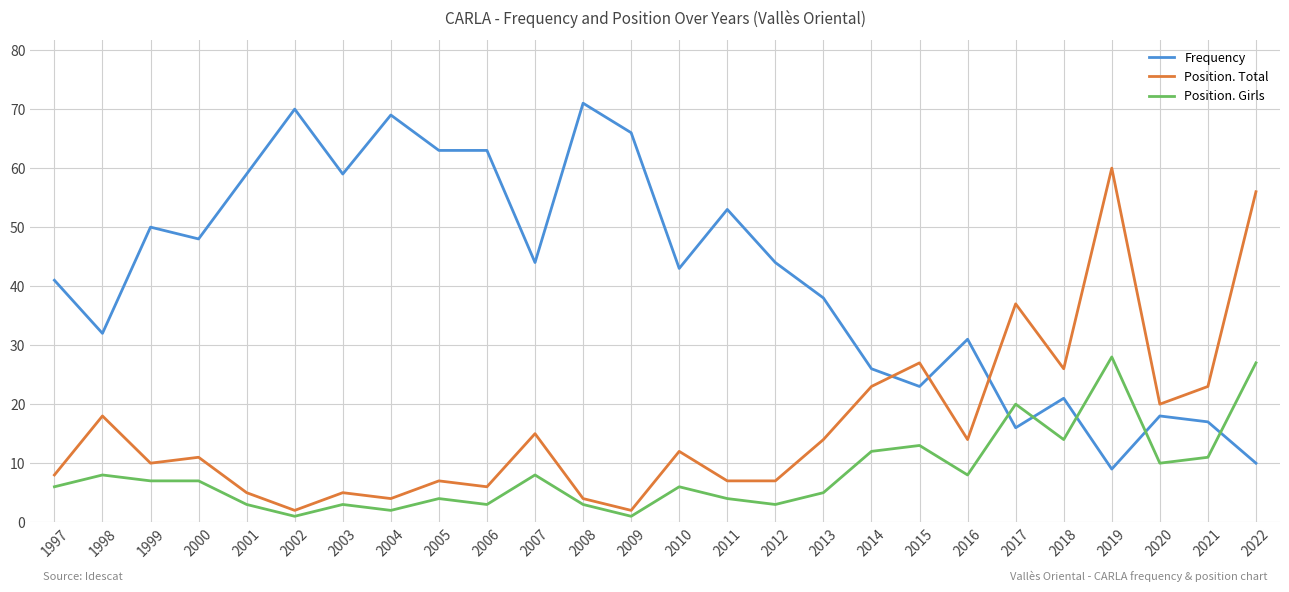

After their last crossing, which series has the higher values: Frequency or Position. Total?

Position. Total